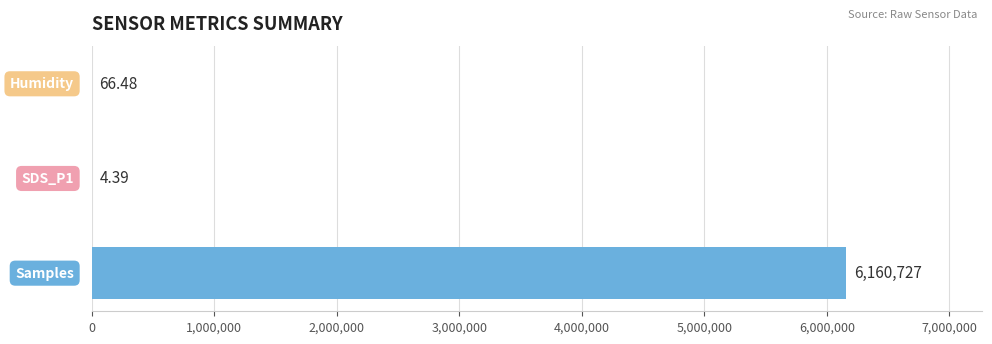

What is the sum of all values?

6160797.8